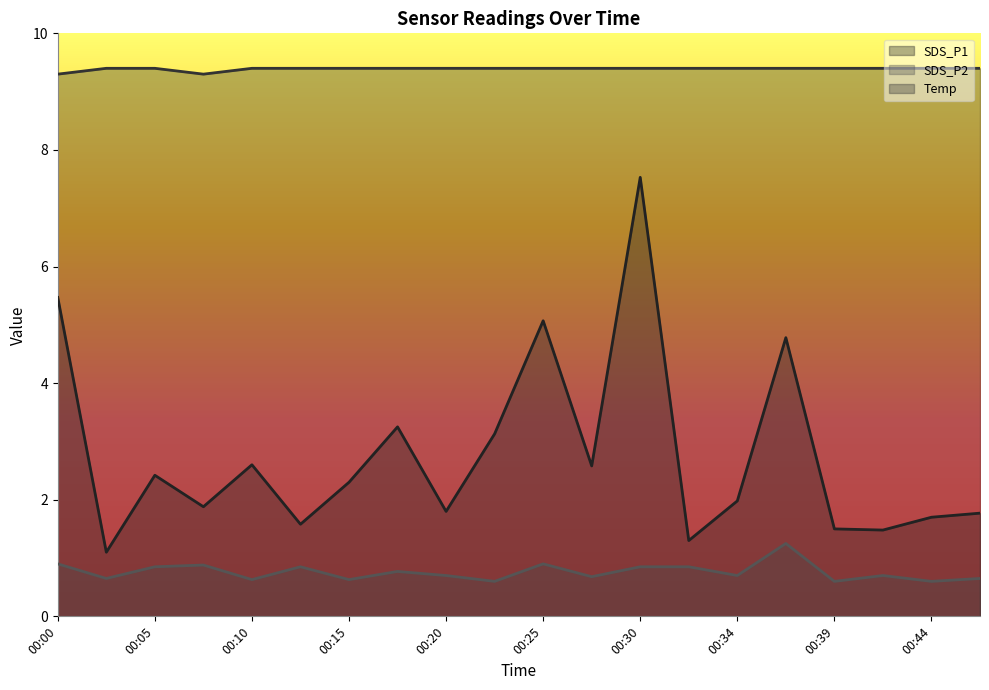

At which category is the sum across all series the highest?

00:30